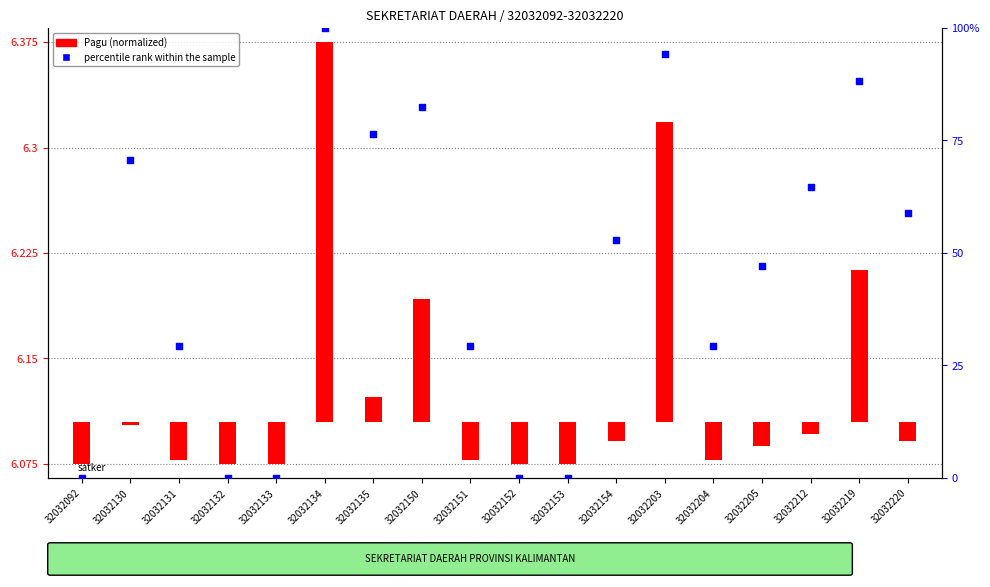

What is the change in value from 32032135 to 32032153?

-76.5